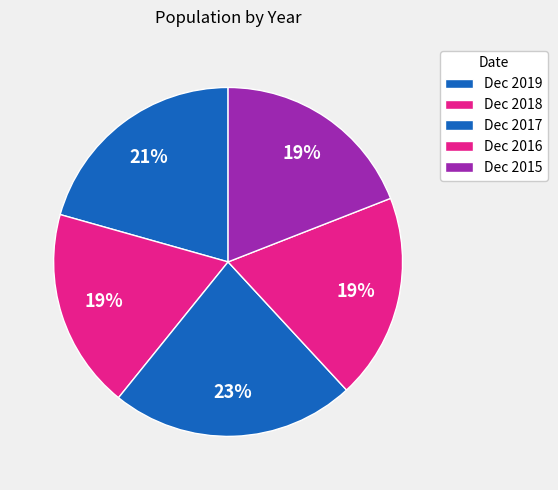

Is it true that Dec 2015 is 19% of the pie?

True